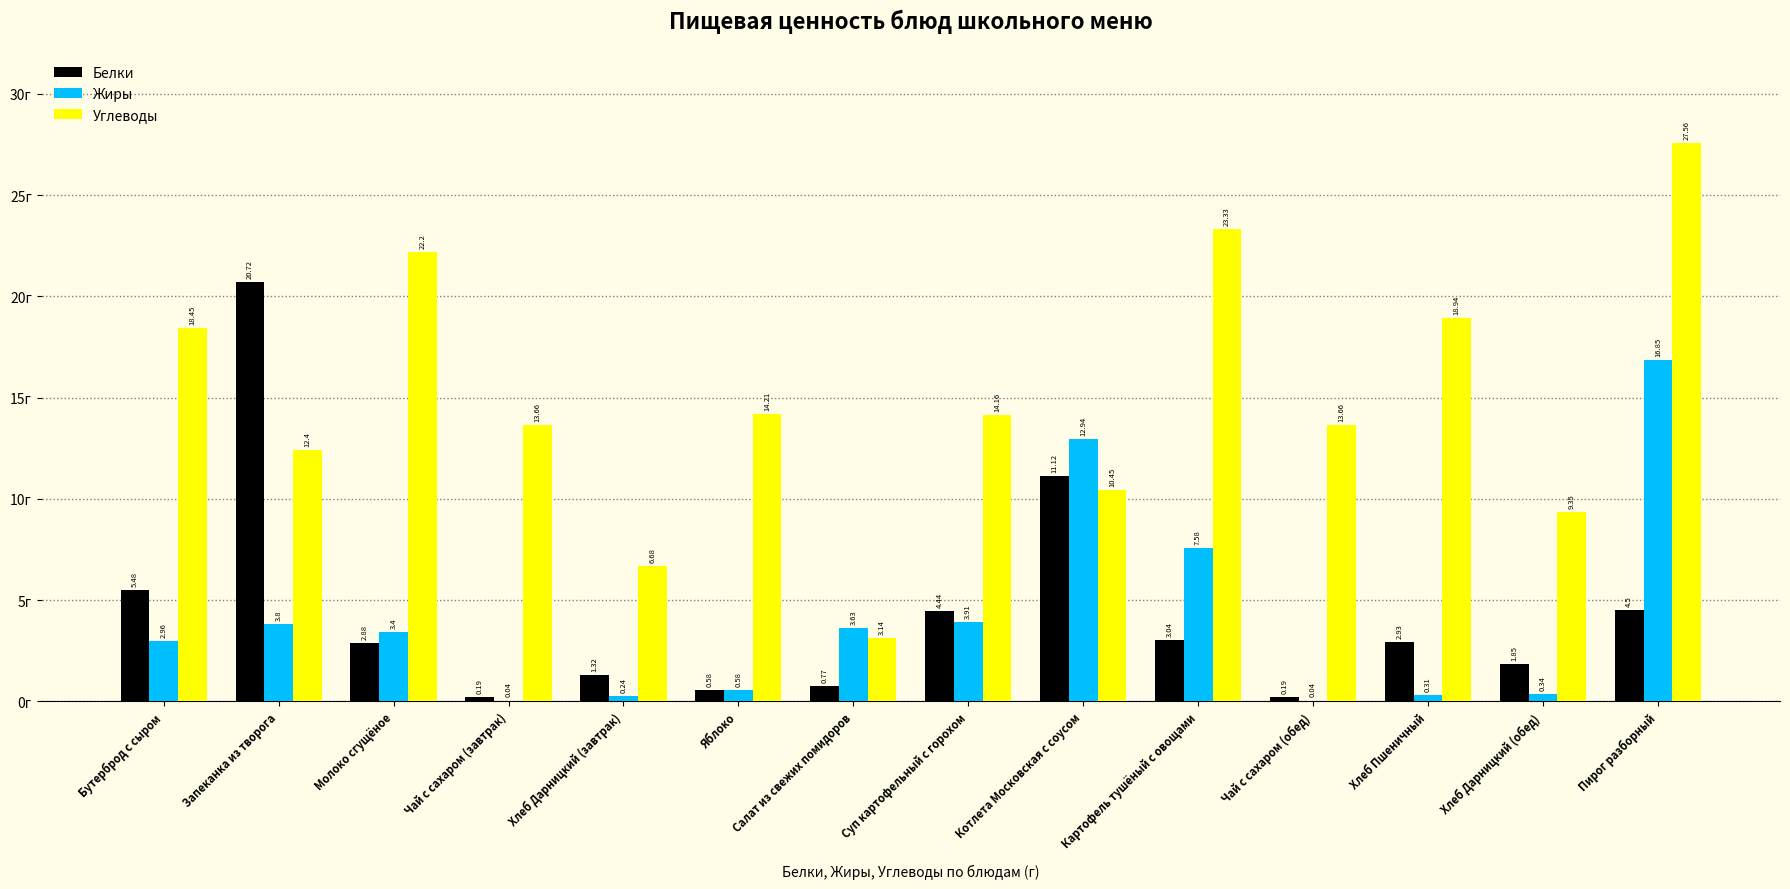

What is the total value across all series at Яблоко?

15.4